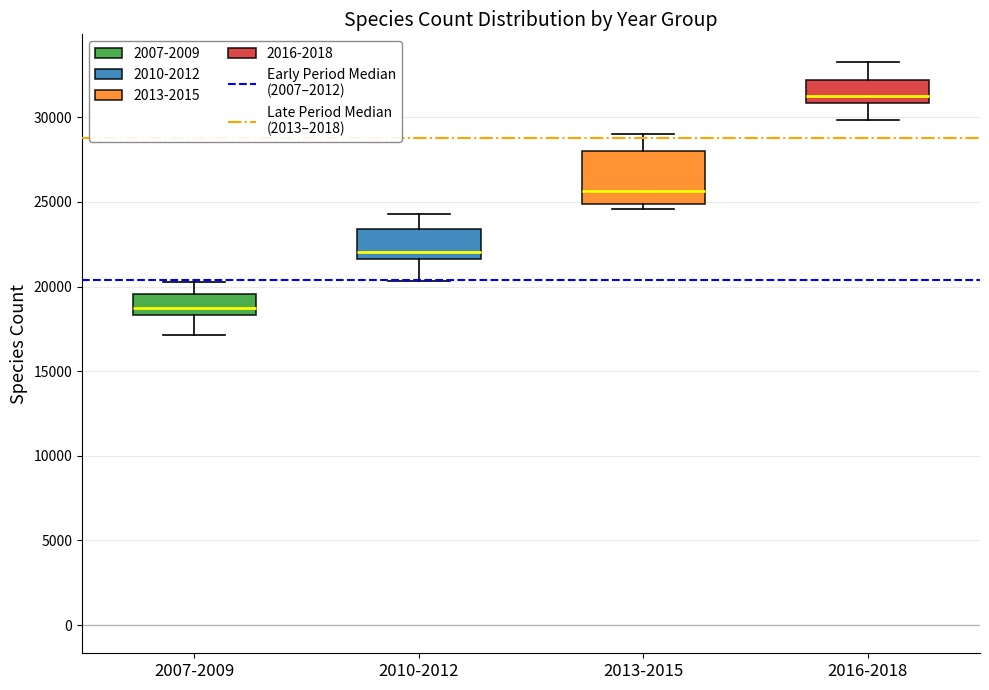

Which box has the lowest median line?

2007-2009